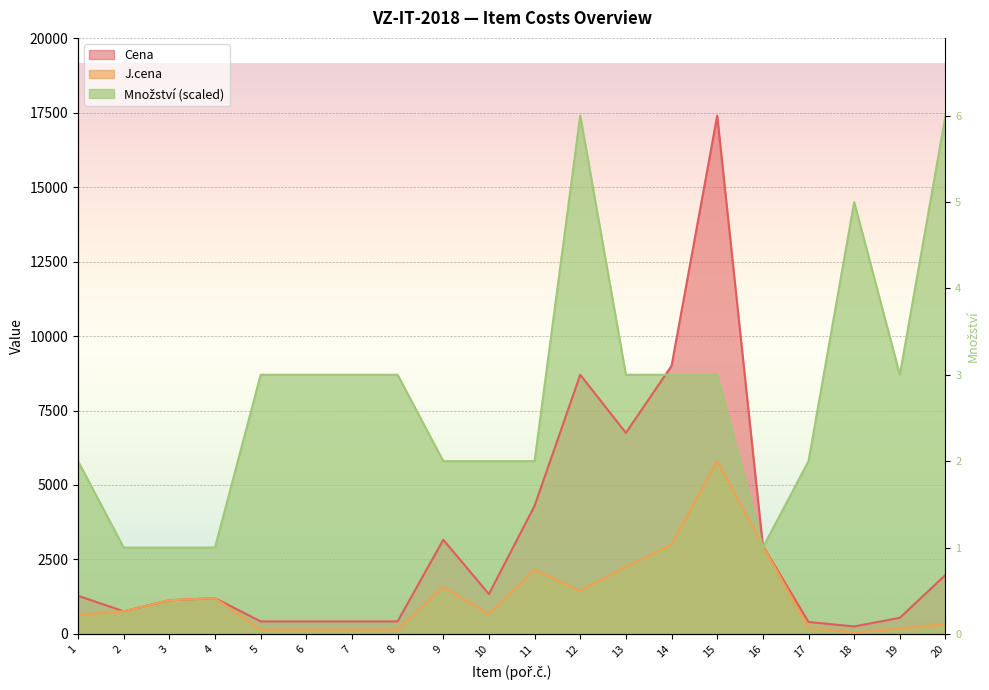

True or false: J.cena and Cena cross at least once.

False